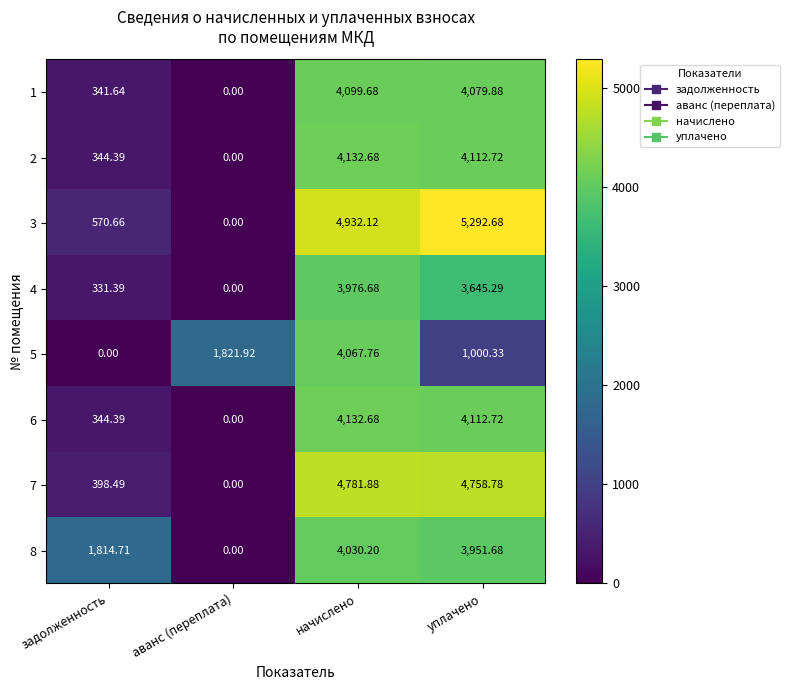

Count the number of categories in the chart.

4